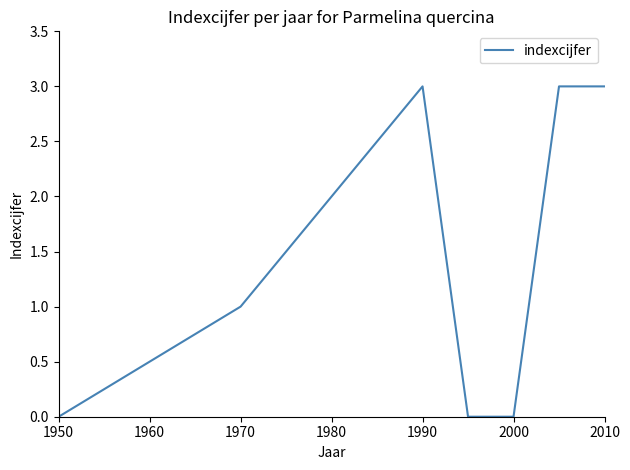

Reading left to right, list all the values displayed in this chart.

0	1	3	0	0	3	3